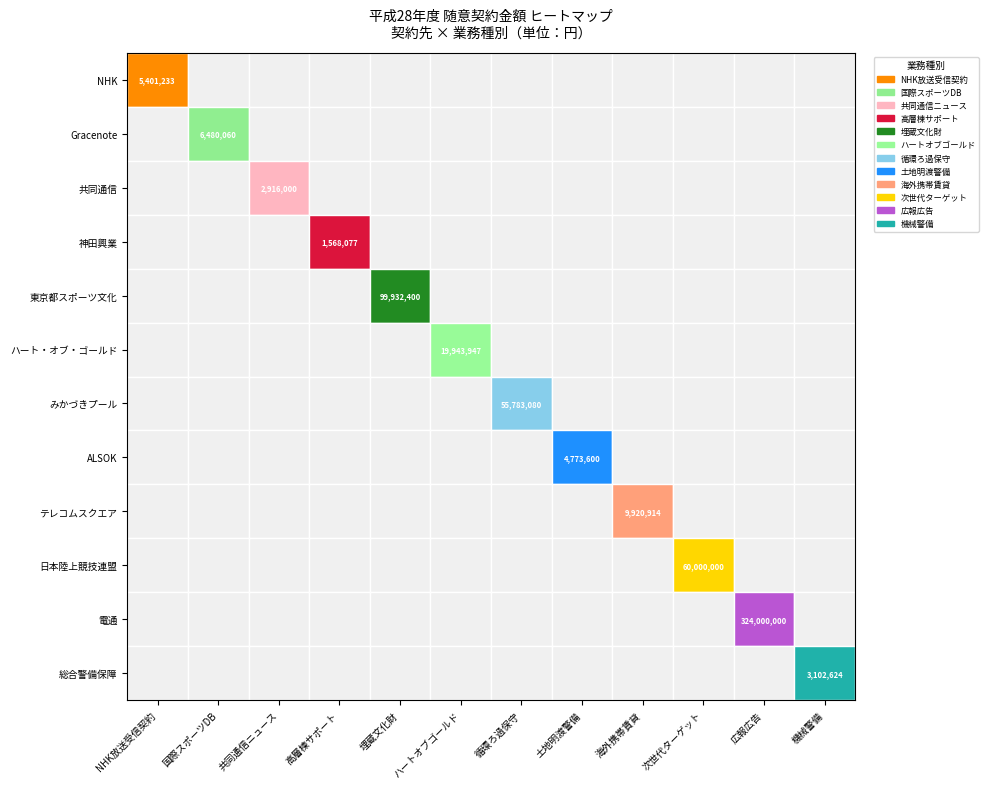

What is the difference between the maximum and second lowest values in the 次世代ターゲットスポーツ委託 series?

60000000